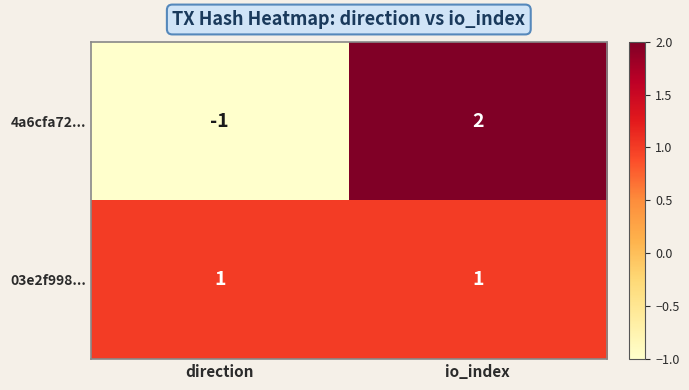

Which category has the highest value across all series?

io_index